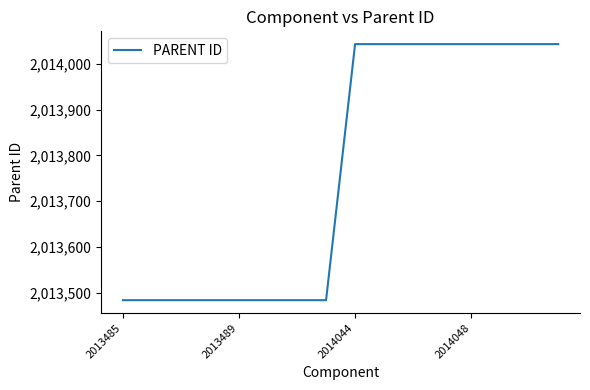

What is the difference between the maximum and minimum values?

559